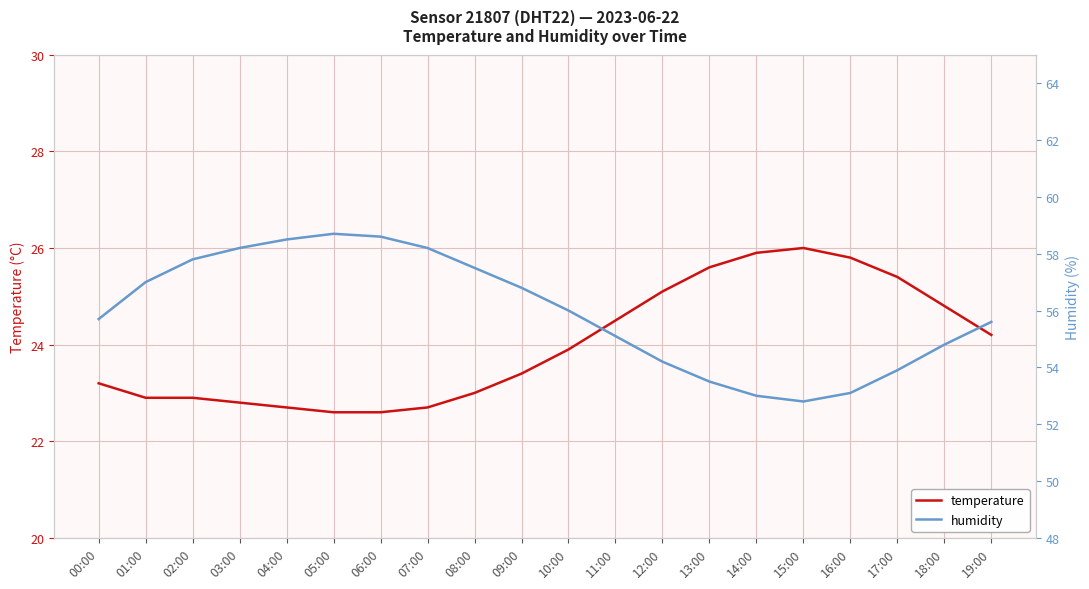

What is the lowest value of the temperature series?

22.6